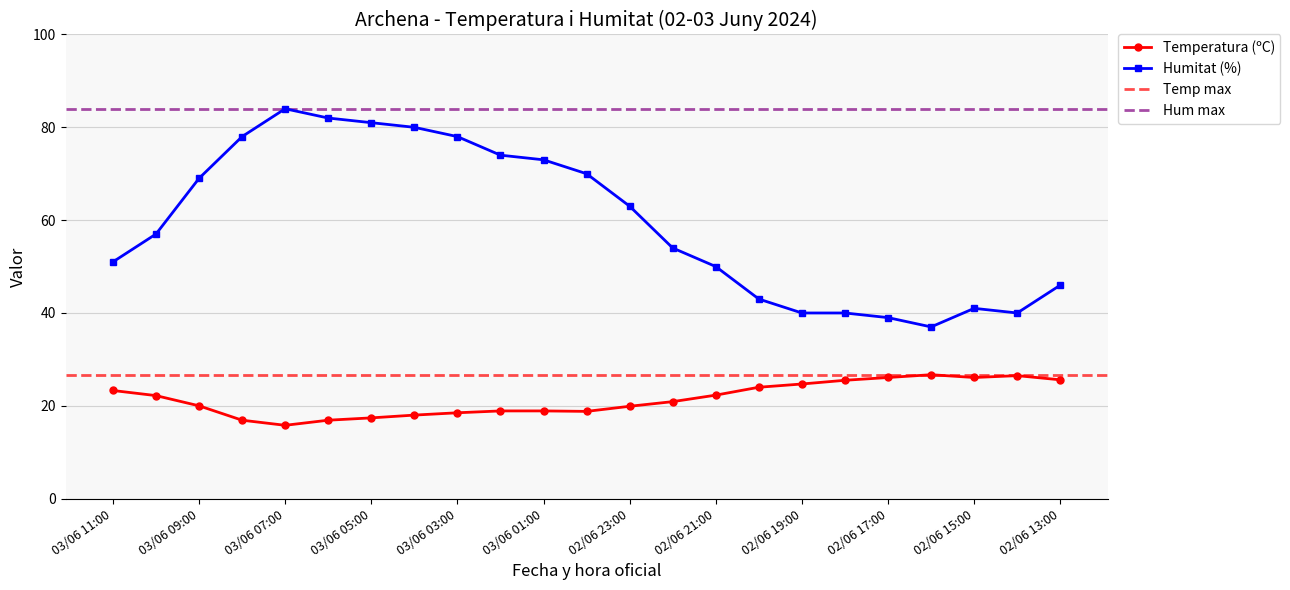

What is the approximate value of Humitat (%) at 03/06 11:00?

51.0